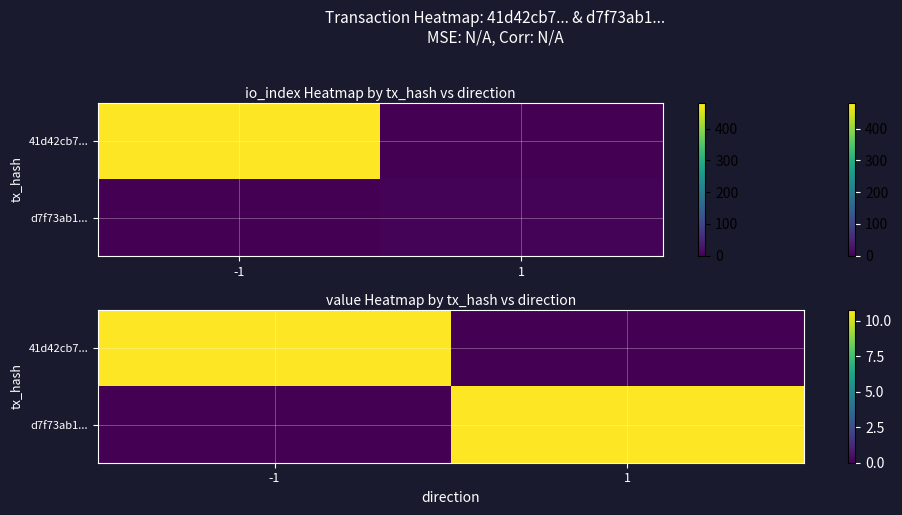

The value of d7f73ab1... at -1 is 0.0. True or false?

True